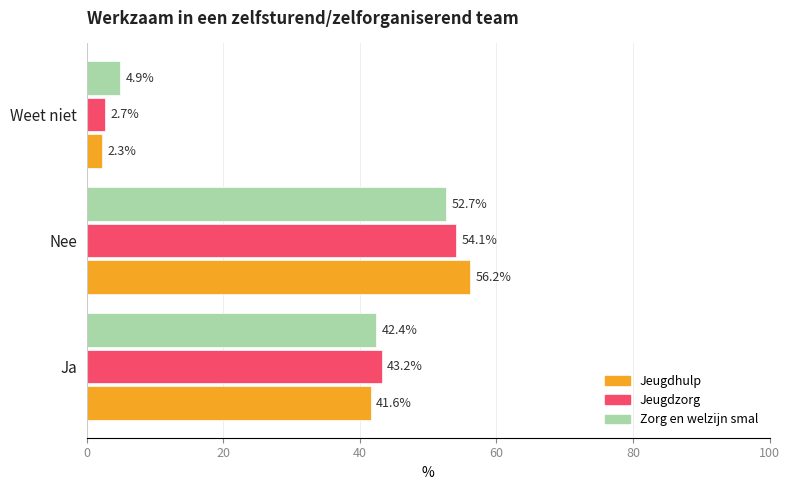

Which category has the lowest value across all series?

Weet niet